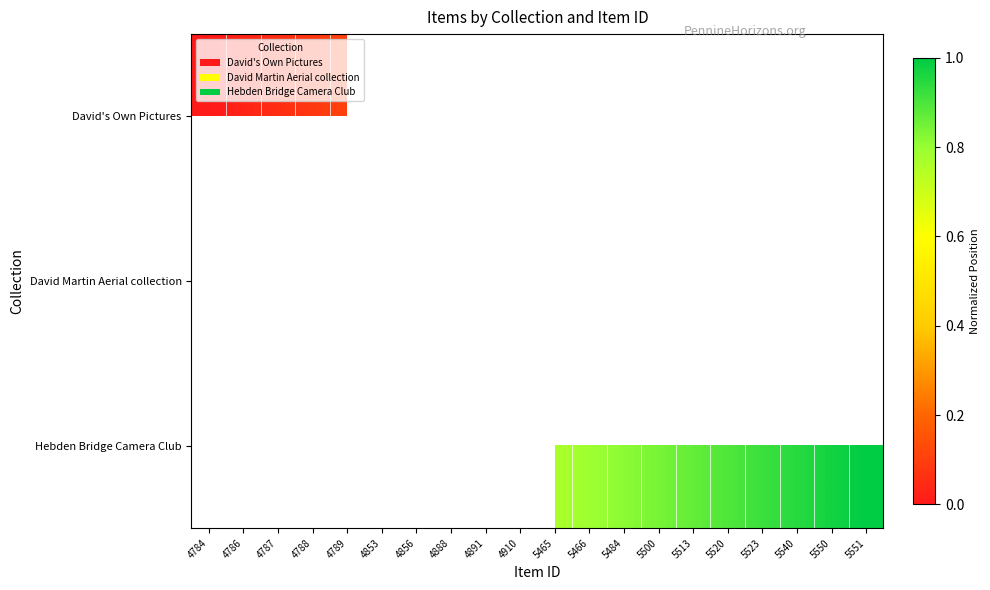

What is the sum of the Hebden Bridge Camera Club values at 5550 and 5520?

1.9